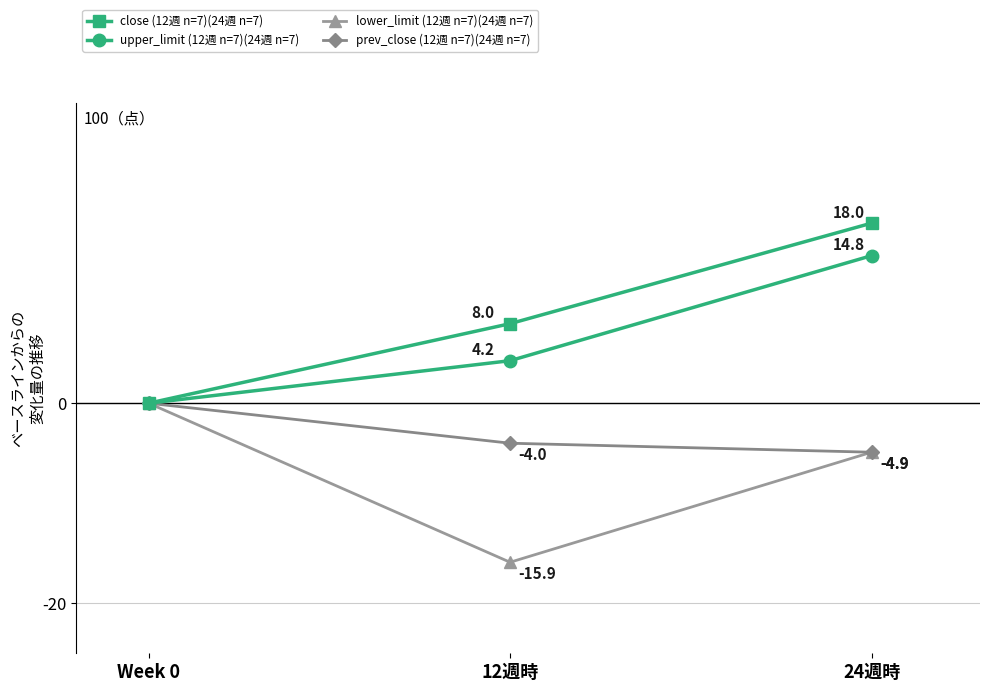

What position from the right is 24週時?

1